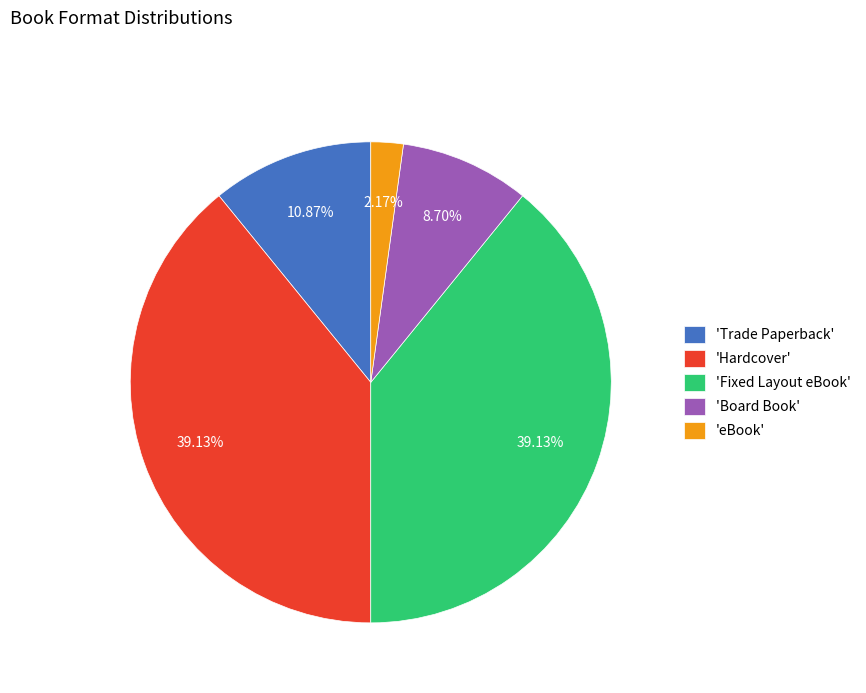

Approximately how many times larger is the value at 'Fixed Layout eBook' compared to 'Hardcover'?

1.0